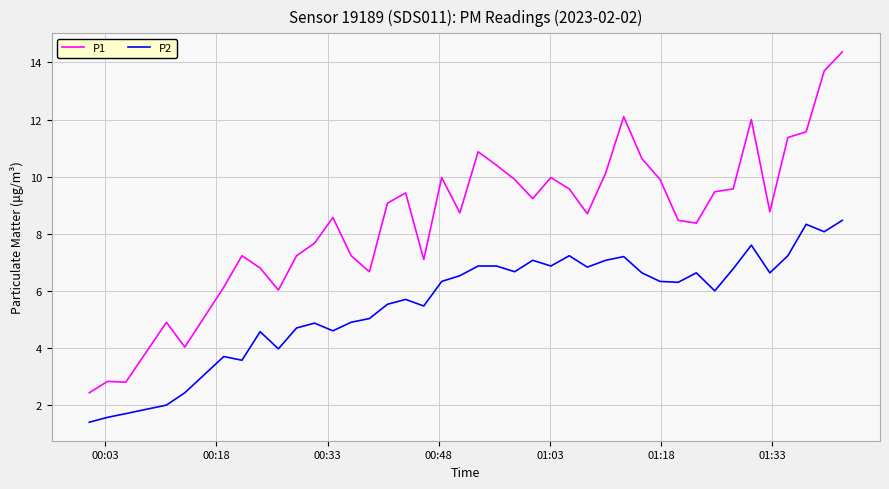

What is the average value of the P1 series?

8.6